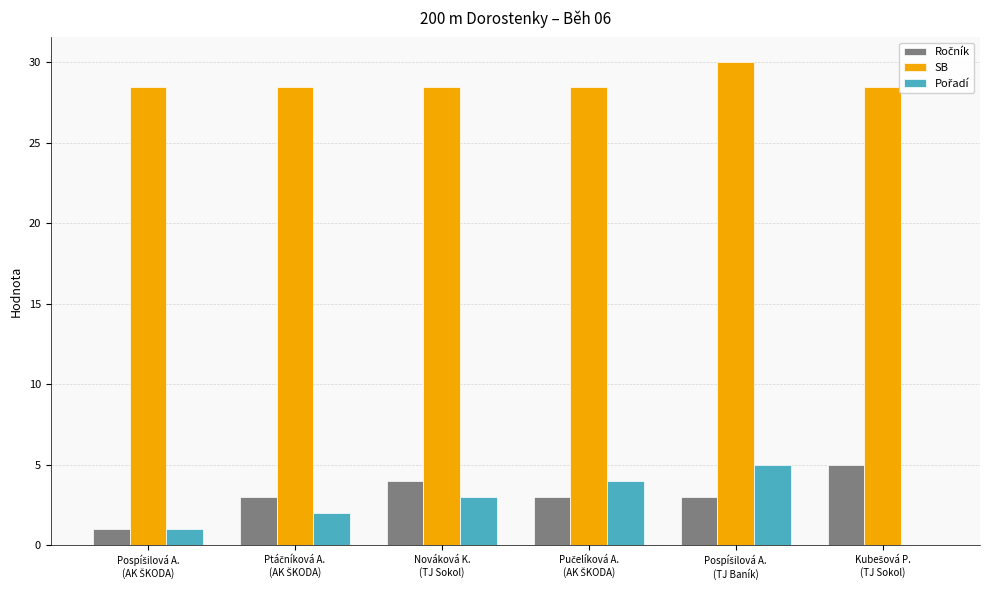

Which series has the largest total across all categories?

SB